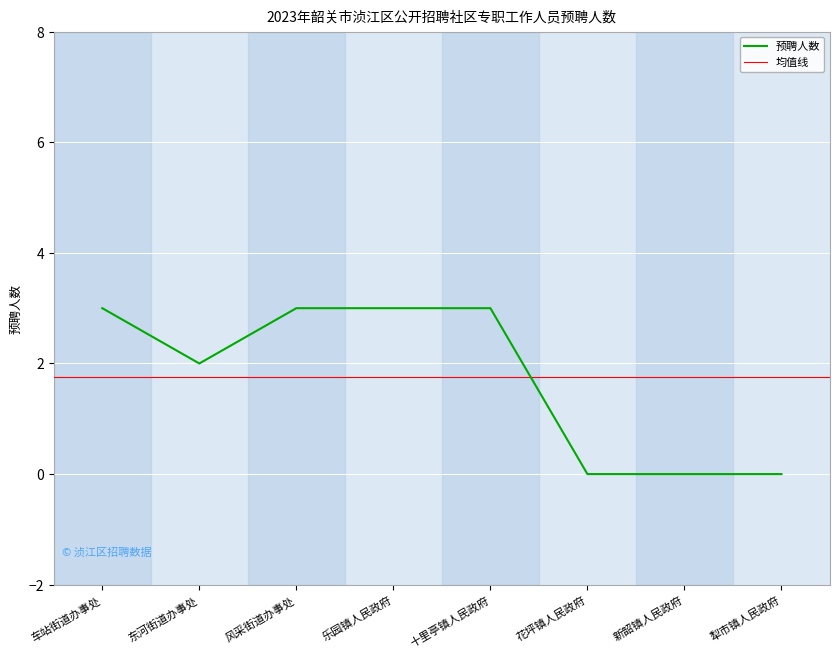

List the labels in order of value, largest first.

车站街道办事处, 风采街道办事处, 乐园镇人民政府, 十里亭镇人民政府, 东河街道办事处, 花坪镇人民政府, 新韶镇人民政府, 犁市镇人民政府